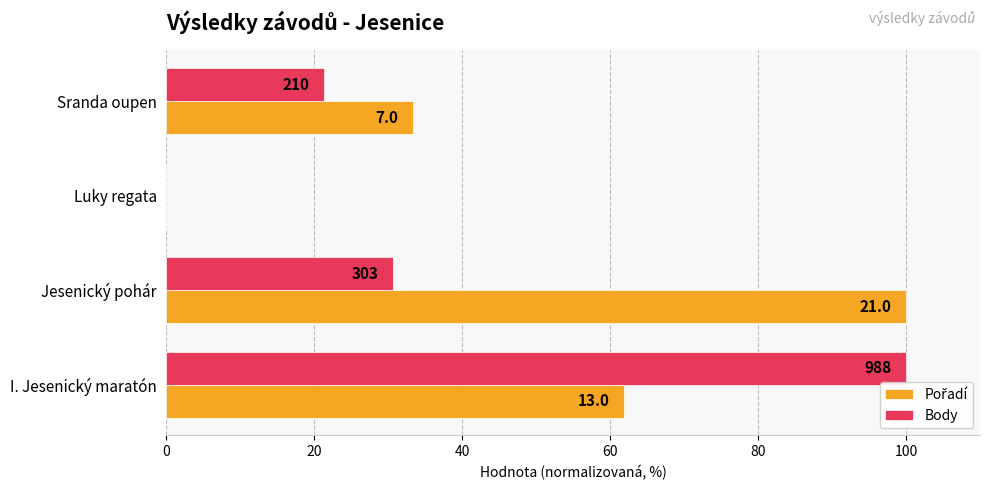

What is the difference between the maximum and second lowest values in the Body series?

78.7